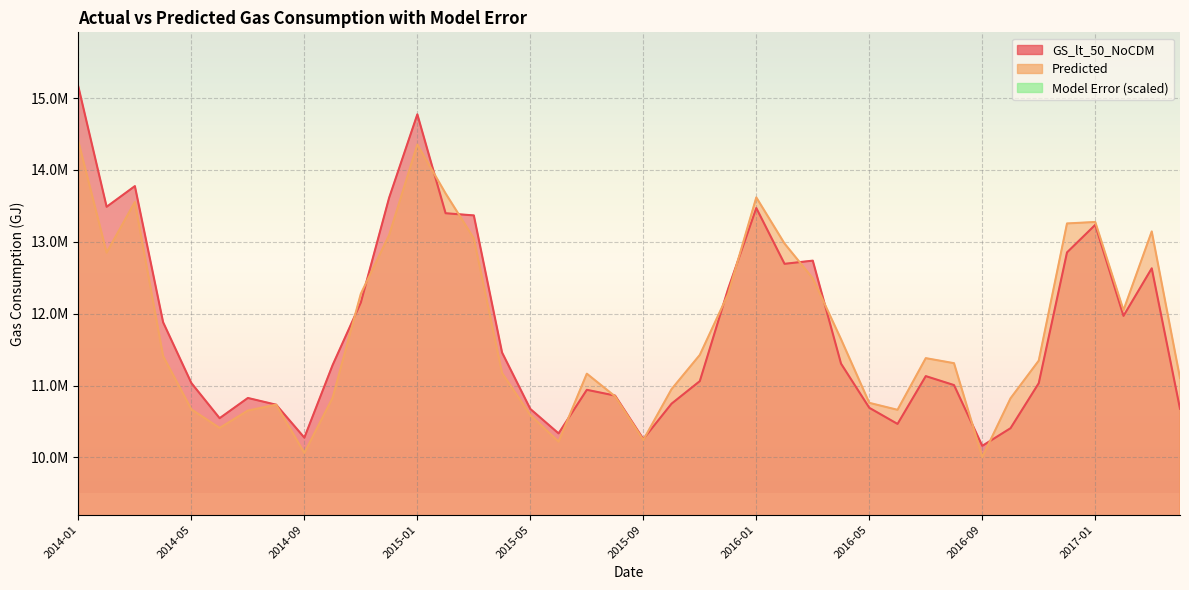

What is the spread (max minus min) of values at 2015-04?

9954413.1